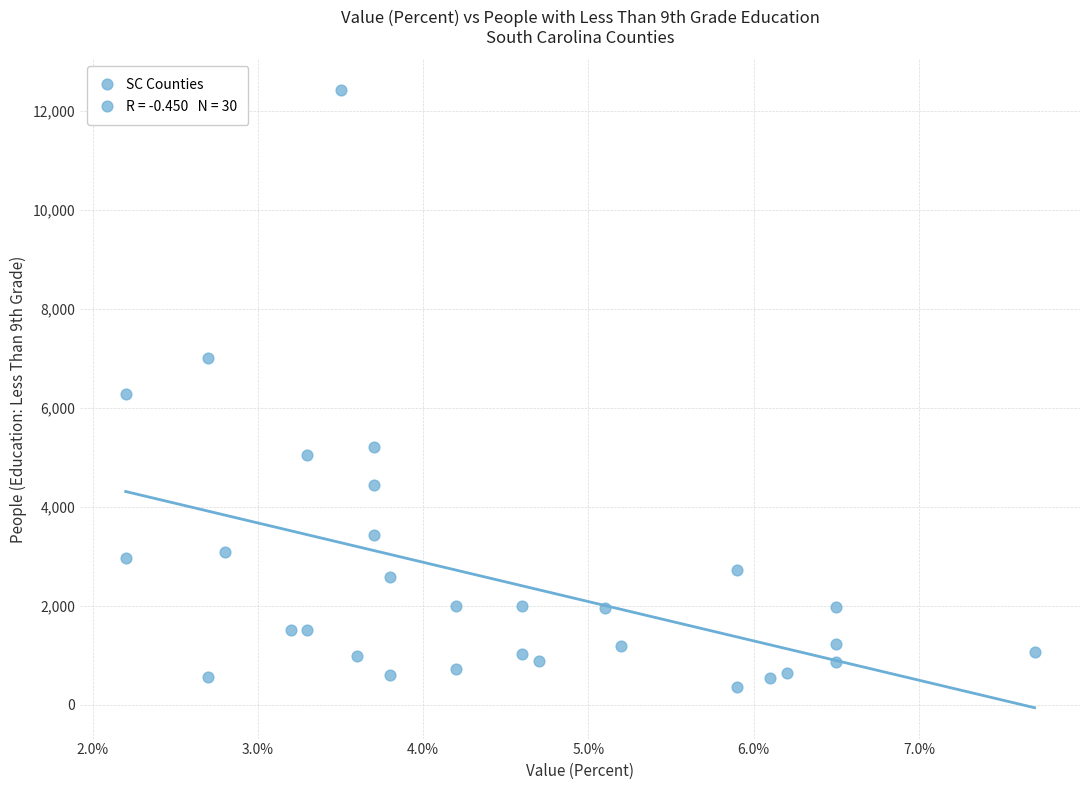

What is the range of Y values (max minus min)?

12066